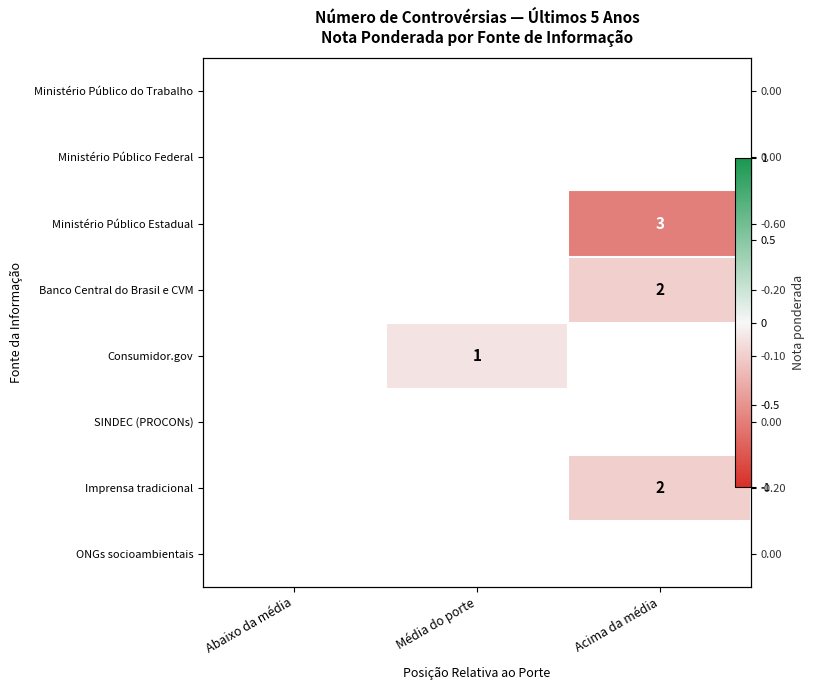

Which has a higher value, Acima da média or Média do porte?

Média do porte